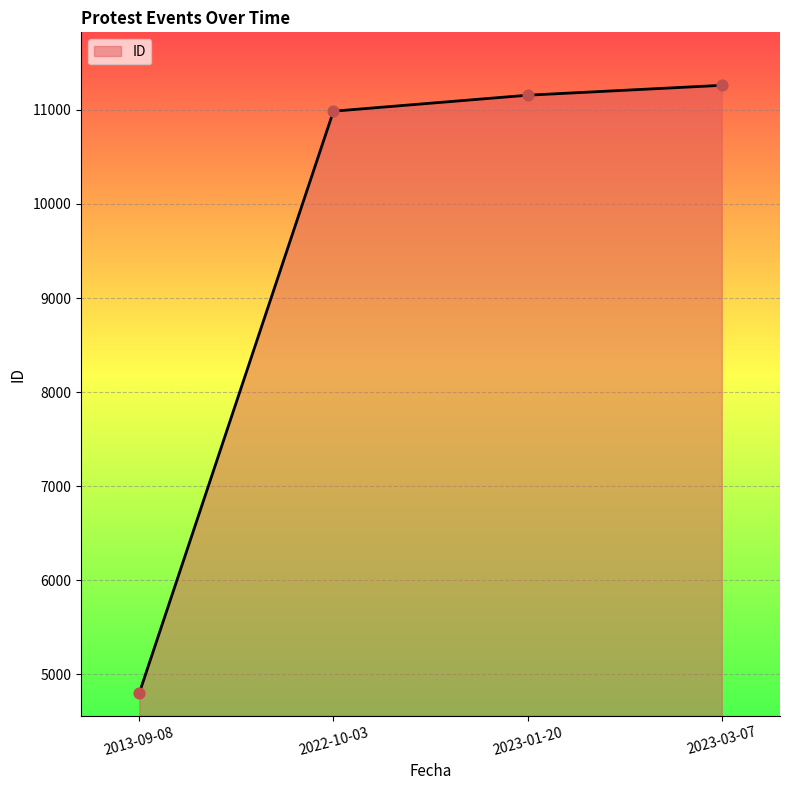

Which has a higher value, 2022-10-03 or 2013-09-08?

2022-10-03